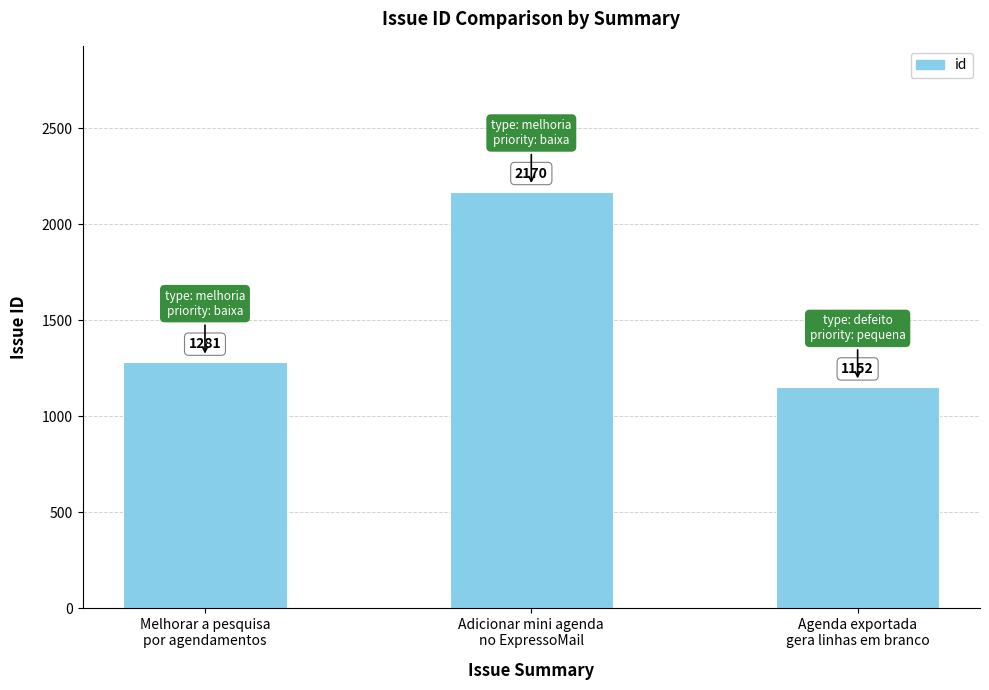

Which category has the highest value across all series?

Adicionar mini agenda
no ExpressoMail